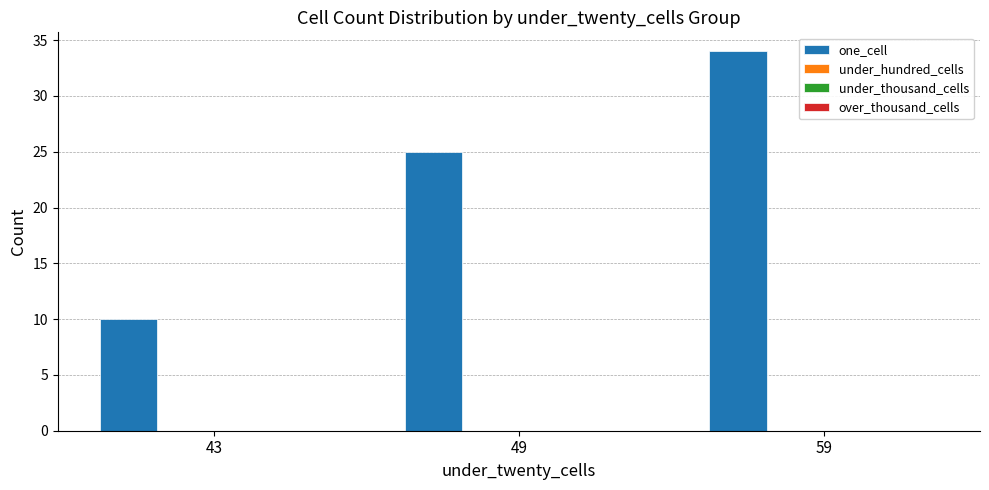

What is the value of the 3rd bar from the left?

34